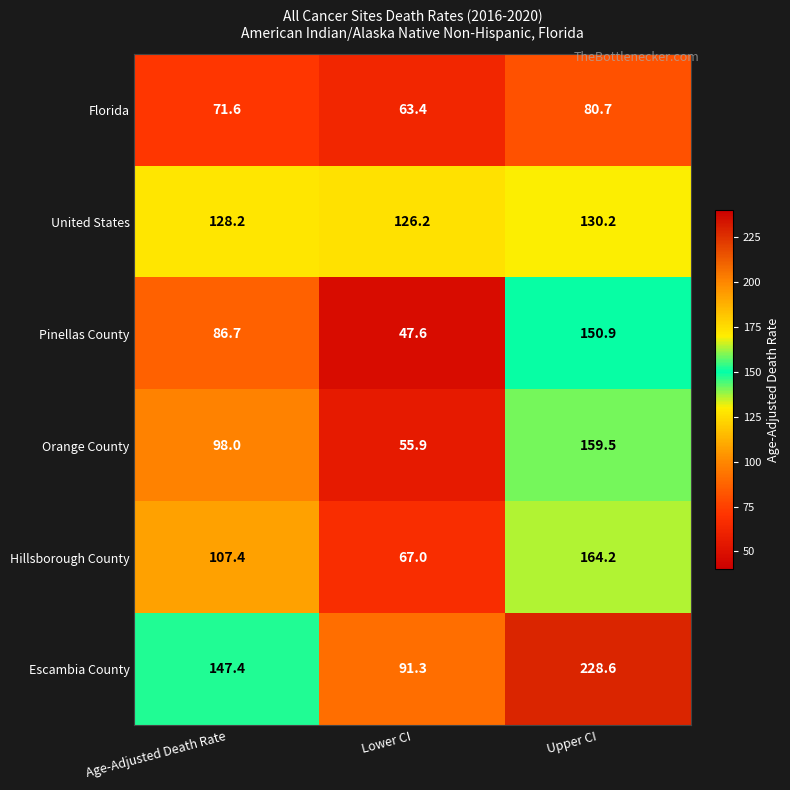

Which series has the largest total across all categories?

Escambia County